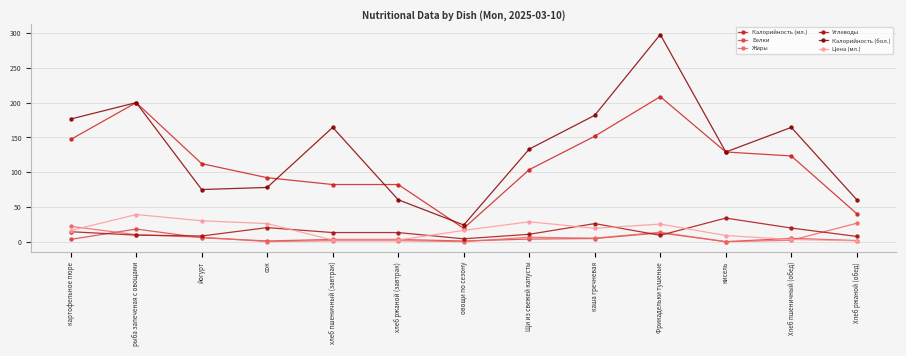

Between хлеб пшеничный (завтрак) and овощи по сезону, which series saw the biggest shift?

Калорийность (бол.)